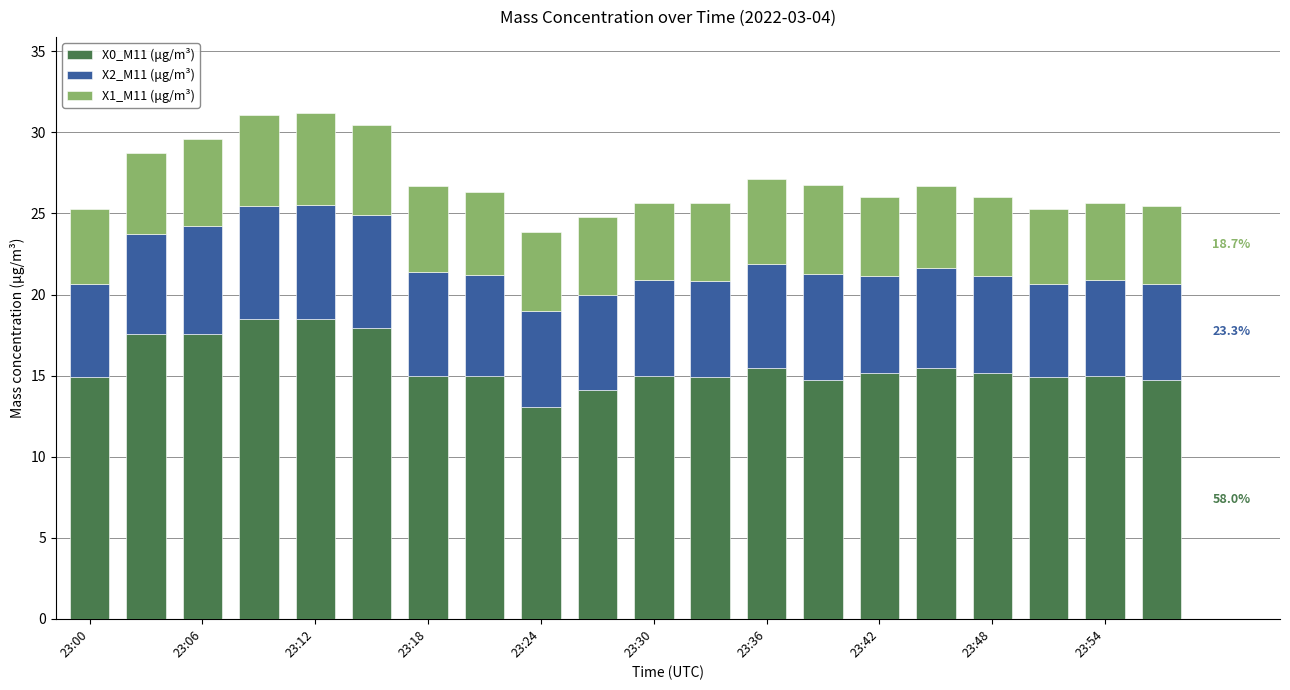

What is the average value of the X0_M11 (μg/m³) series?

15.6